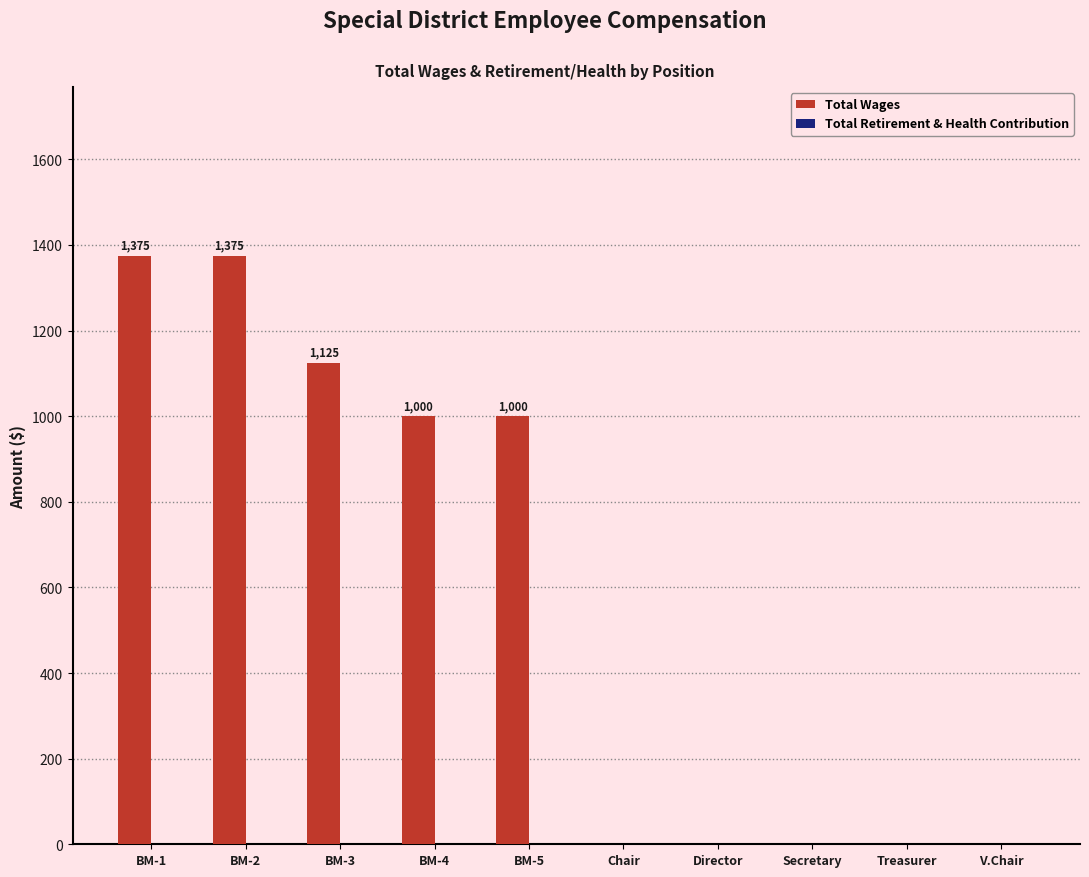

What is the greatest value displayed?

1375